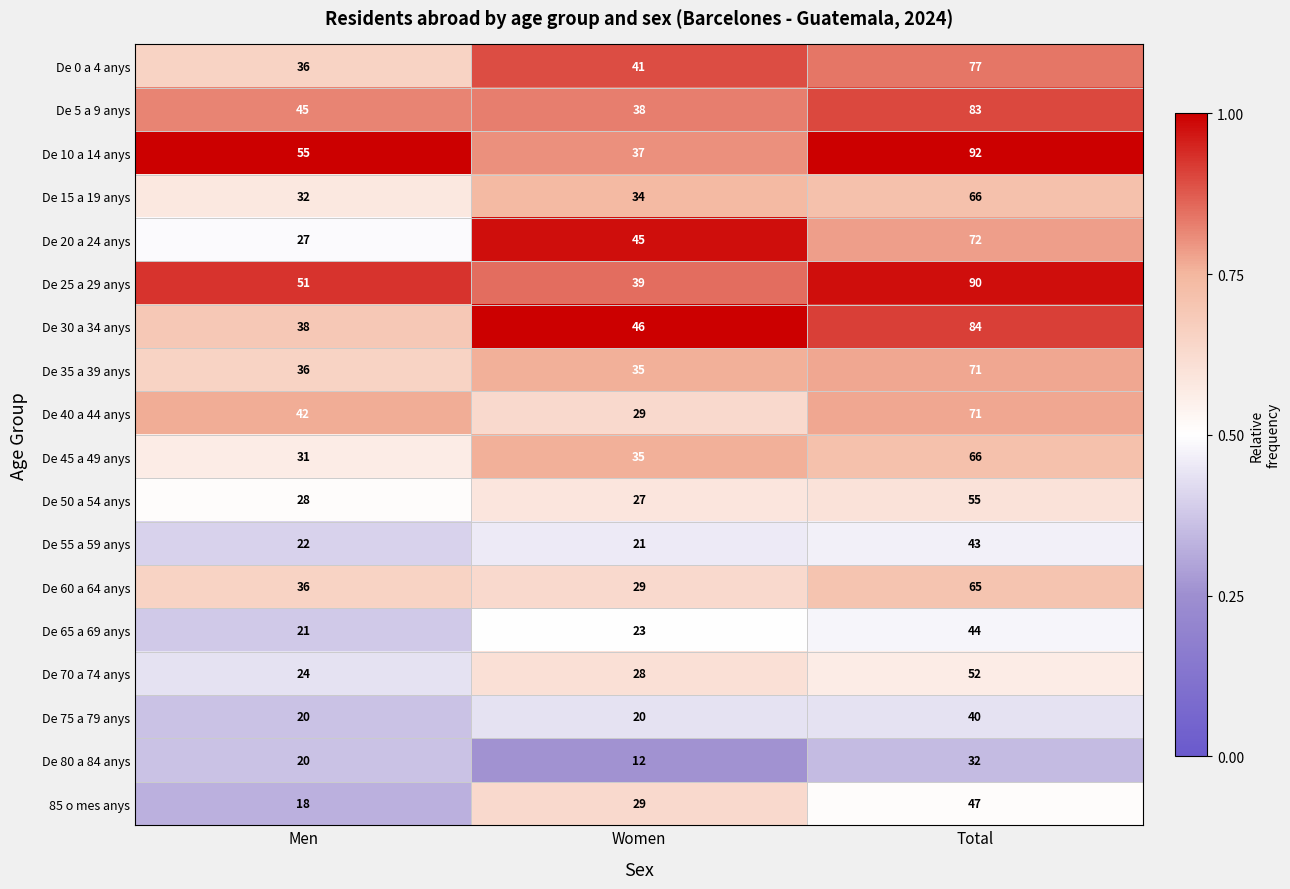

What is the total value across all series at Total?

1150